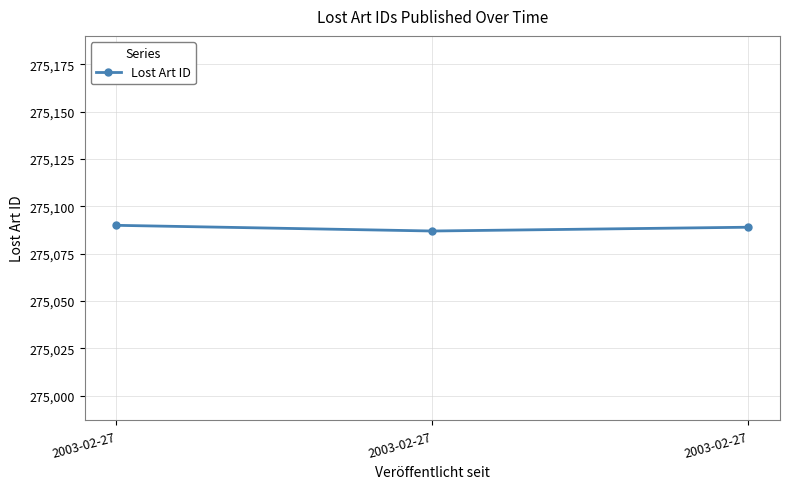

The value at 2003-02-27 is 129742. True or false?

False